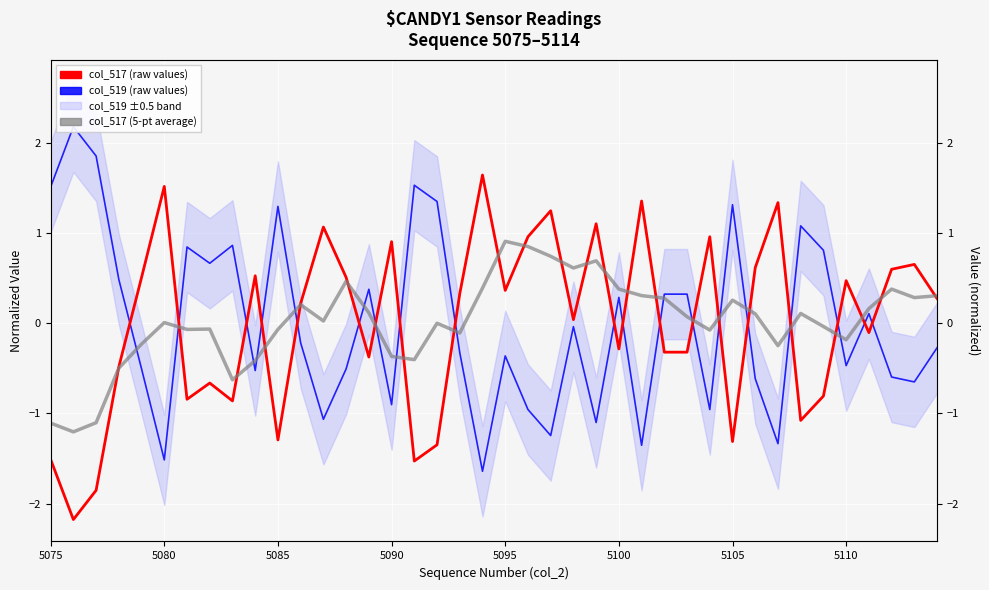

What is the smallest value displayed?

-2.2